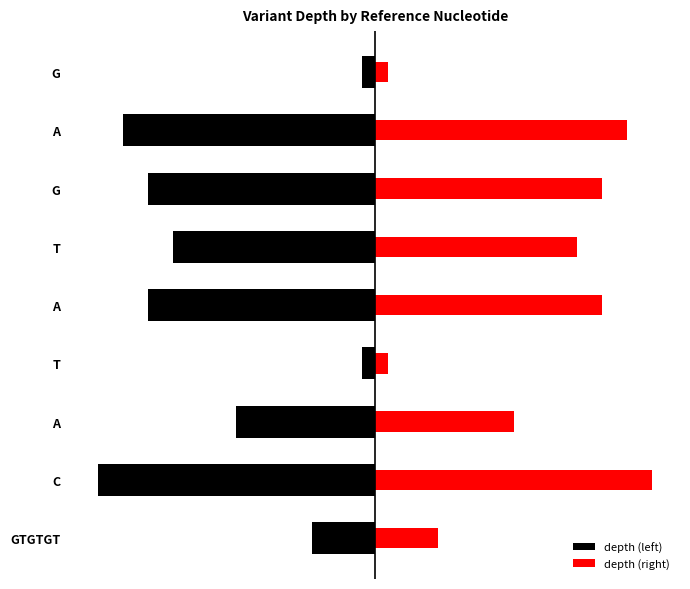

Is the value of depth (left) at C greater than the value of depth (right) at G?

No